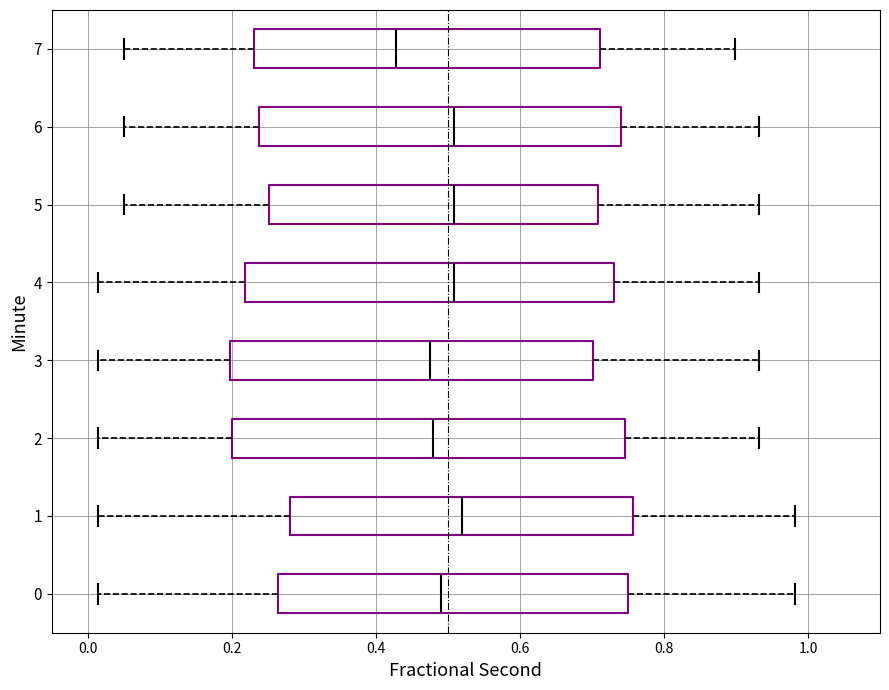

Reading bottom to top, read every box against the x-axis: the position of its median line, the range the box covers, and the ends of its whiskers. The values are not printed on the chart, so give them approximately, as read against the axis.

0: median 0.50, box 0.26 to 0.74, whiskers 0.02 to 0.98
1: median 0.52, box 0.28 to 0.76, whiskers 0.02 to 0.98
2: median 0.48, box 0.20 to 0.74, whiskers 0.02 to 0.94
3: median 0.48, box 0.20 to 0.70, whiskers 0.02 to 0.94
4: median 0.50, box 0.22 to 0.74, whiskers 0.02 to 0.94
5: median 0.50, box 0.26 to 0.70, whiskers 0.06 to 0.94
6: median 0.50, box 0.24 to 0.74, whiskers 0.06 to 0.94
7: median 0.42, box 0.24 to 0.72, whiskers 0.06 to 0.90